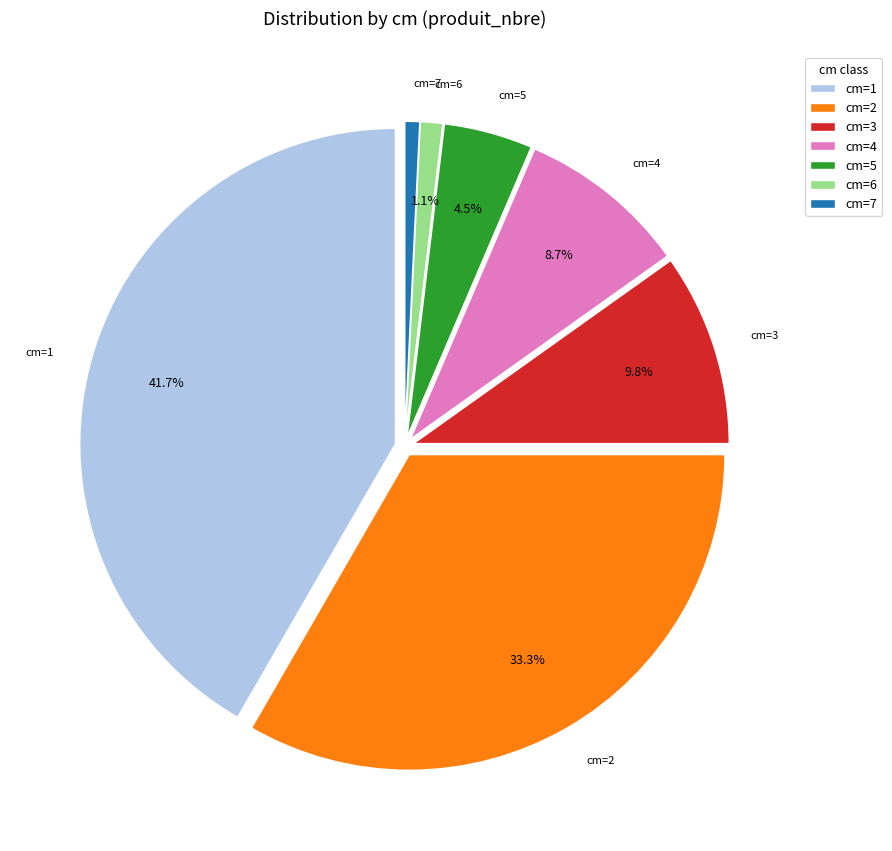

Does 6 represent more than half of the total?

No